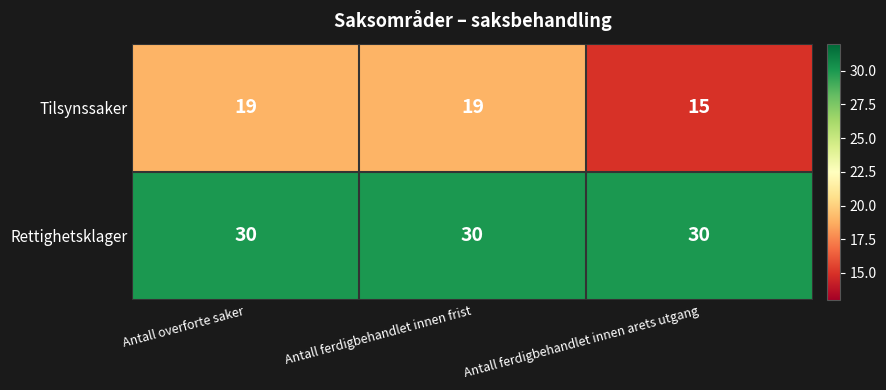

At which label does Tilsynssaker reach its minimum?

Antall ferdigbehandlet innen arets utgang